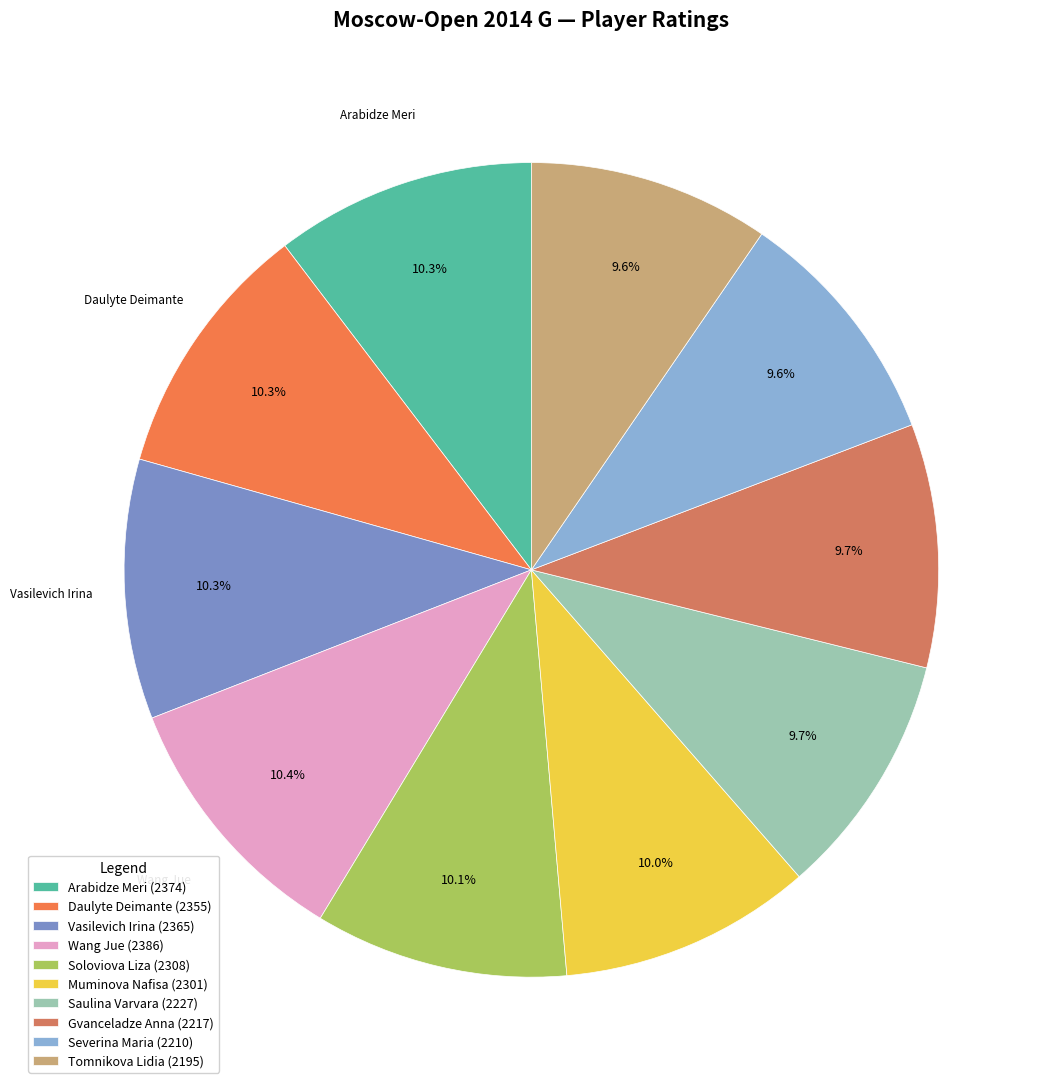

Count the number of slices in the pie.

10